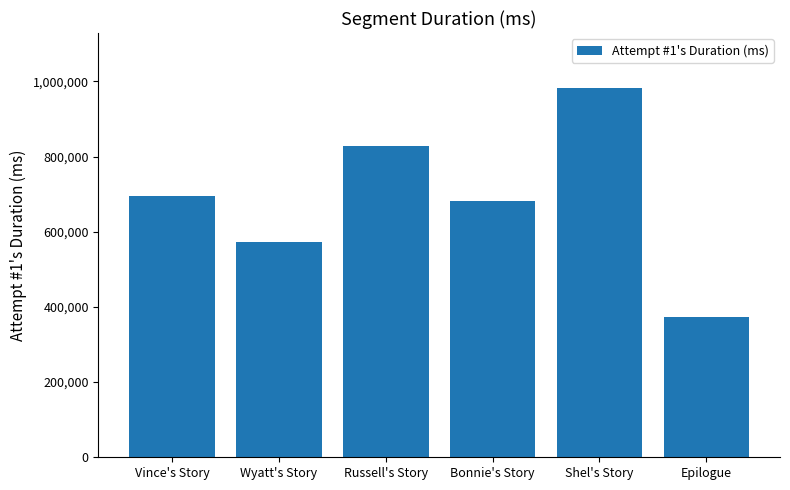

What position from the right is Epilogue?

1